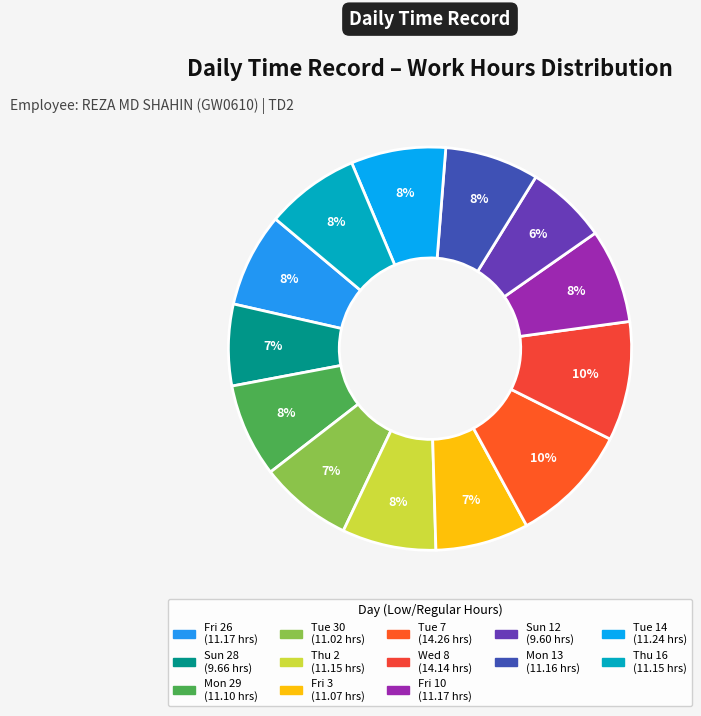

Is there any slice that represents more than half of the pie?

No